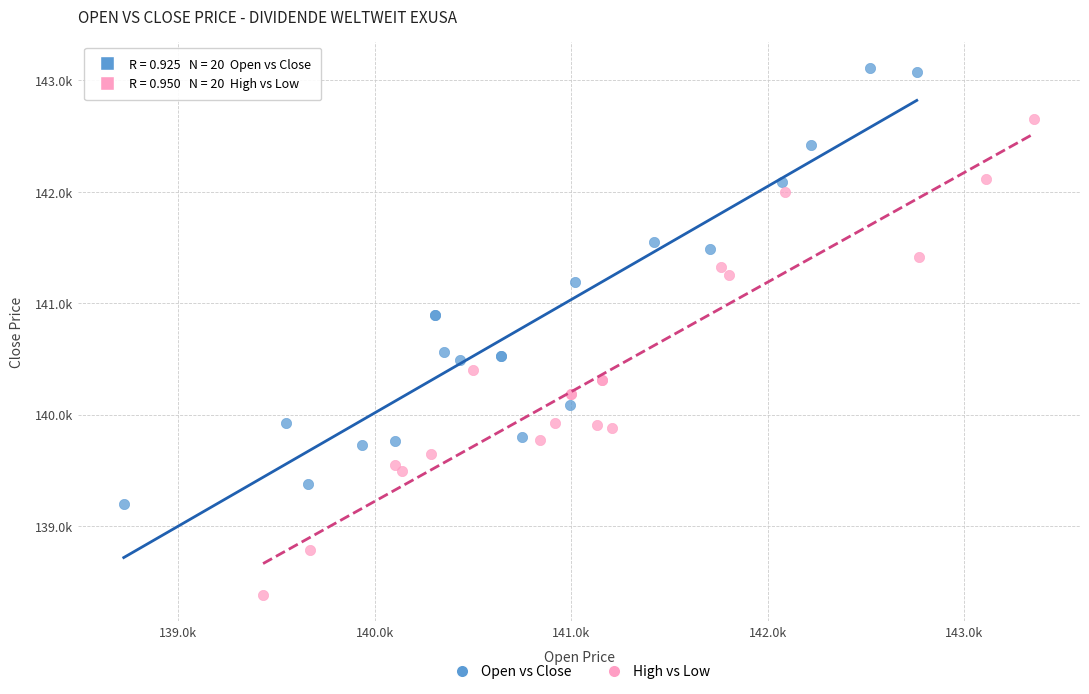

What are all the series names shown in the legend?

Open vs Close, High vs Low